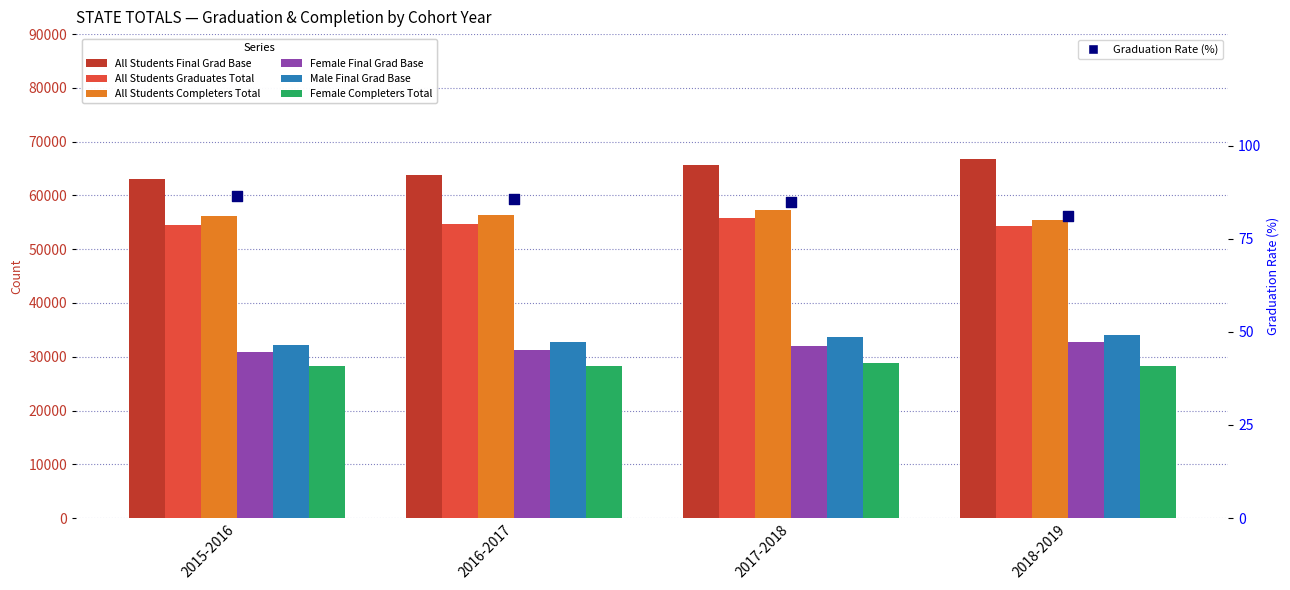

Which series contains the highest Y value?

All Students Final Grad Base